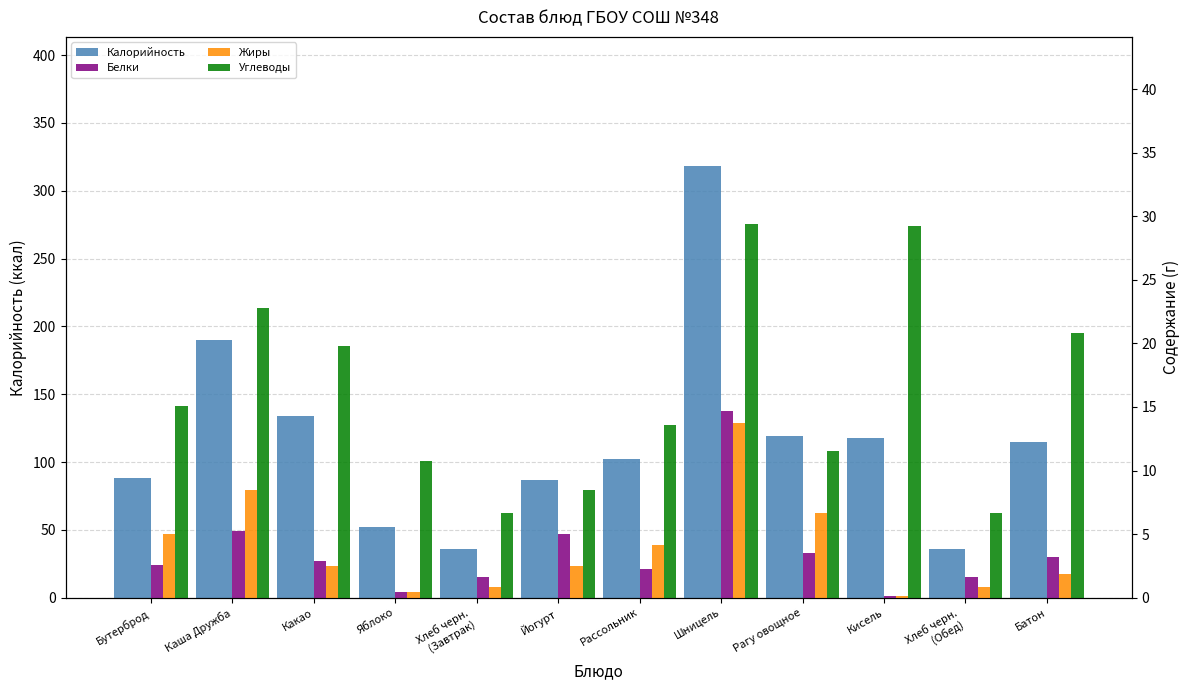

Reading left to right, extract all data points from this chart.

Калорийность: Бутерброд=88.0	Каша Дружба=190.0	Какао=134.0	Яблоко=52.0	Хлеб черн.
(Завтрак)=36.0	Йогурт=87.0	Рассольник=102.0	Шницель=318.0	Рагу овощное=119.0	Кисель=118.0	Хлеб черн.
(Обед)=36.0	Батон=115.0
Белки: Бутерброд=2.6	Каша Дружба=5.3	Какао=2.9	Яблоко=0.4	Хлеб черн.
(Завтрак)=1.6	Йогурт=5.0	Рассольник=2.3	Шницель=14.7	Рагу овощное=3.5	Кисель=0.1	Хлеб черн.
(Обед)=1.6	Батон=3.2
Жиры: Бутерброд=5.0	Каша Дружба=8.5	Какао=2.5	Яблоко=0.4	Хлеб черн.
(Завтрак)=0.8	Йогурт=2.5	Рассольник=4.2	Шницель=13.8	Рагу овощное=6.7	Кисель=0.1	Хлеб черн.
(Обед)=0.8	Батон=1.9
Углеводы: Бутерброд=15.1	Каша Дружба=22.8	Какао=19.8	Яблоко=10.8	Хлеб черн.
(Завтрак)=6.7	Йогурт=8.5	Рассольник=13.6	Шницель=29.4	Рагу овощное=11.5	Кисель=29.2	Хлеб черн.
(Обед)=6.7	Батон=20.8